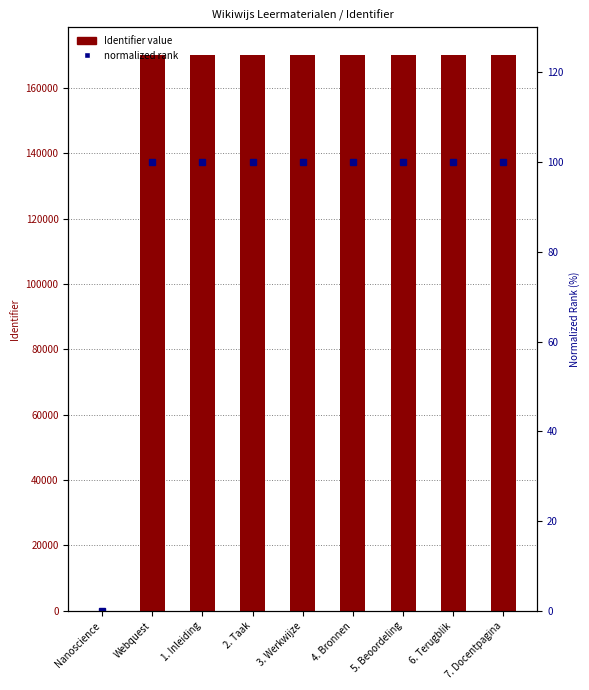

List the series in order of their peak value, lowest first.

normalized rank, Identifier value